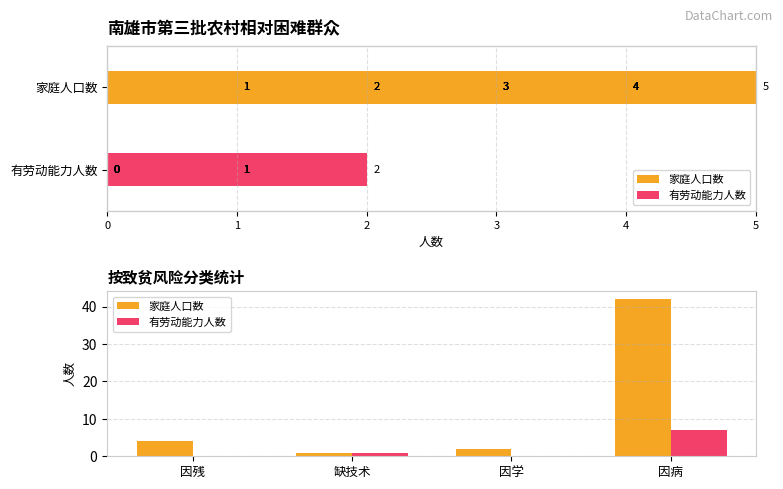

Reading right to left, what are all the values shown in this chart?

家庭人口数: 42	2	1	4
有劳动能力人数: 7	0	1	0